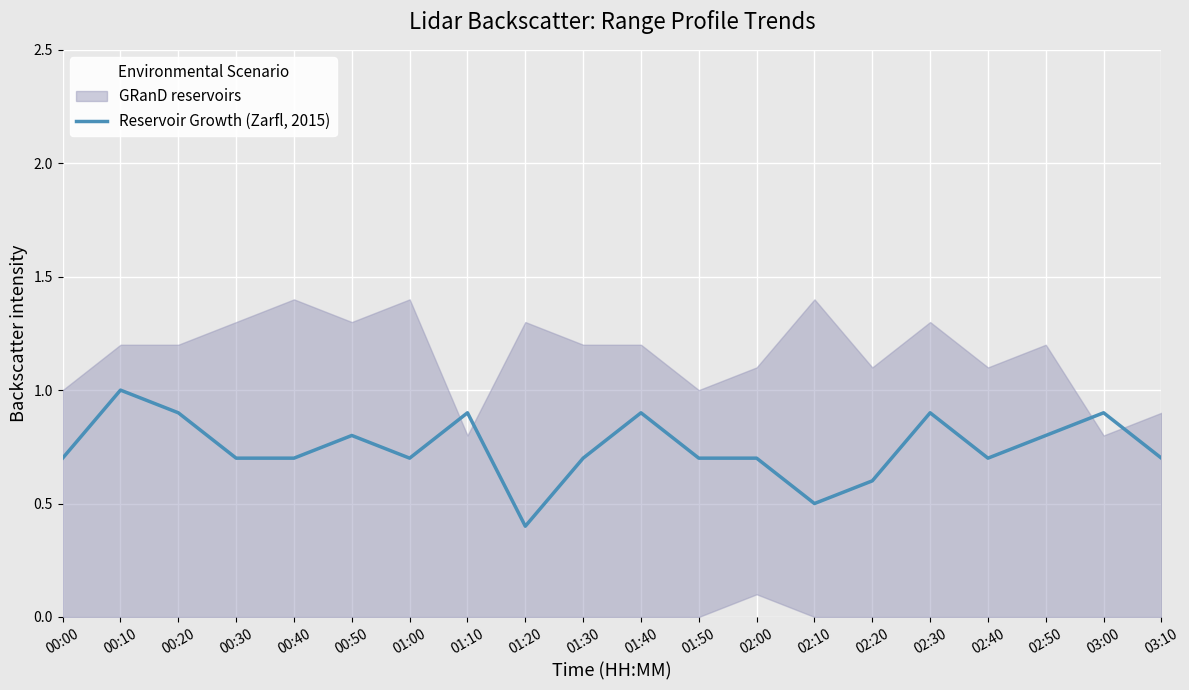

At which label is the value closest to 0?

01:20